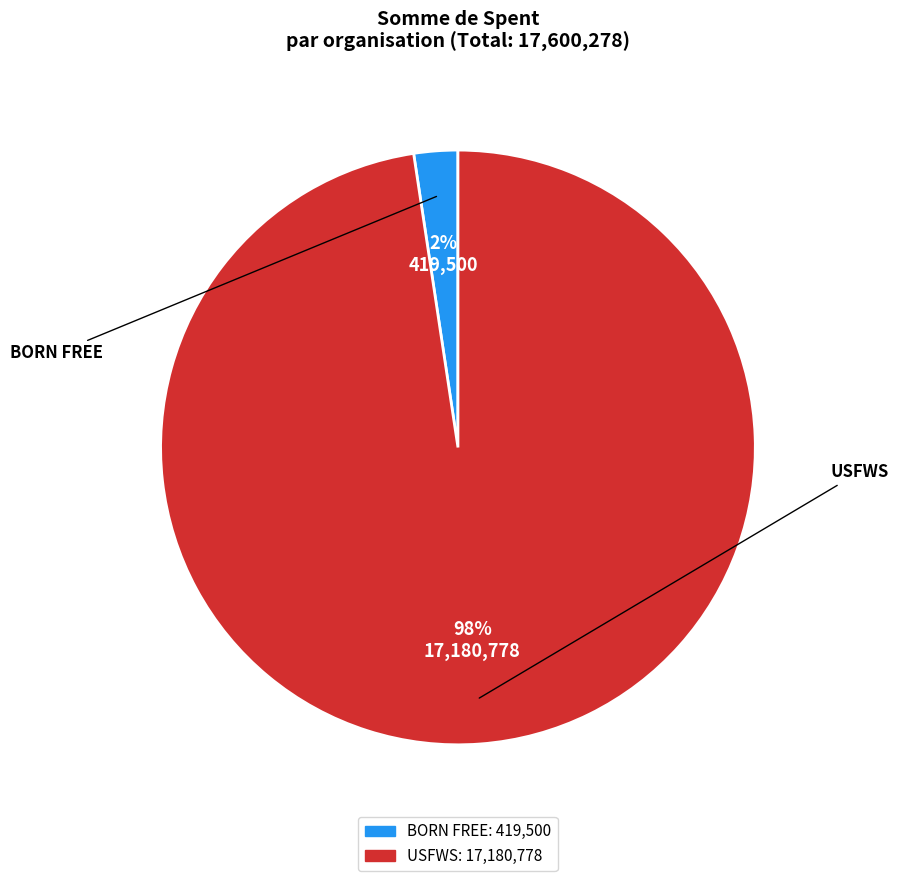

How many segments does this pie chart have?

2